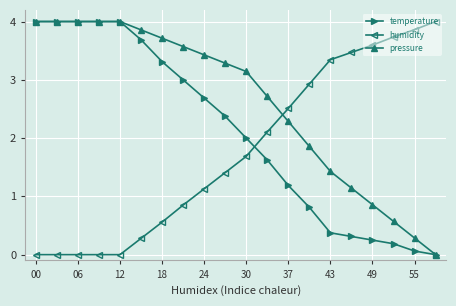

Which series has the largest total across all categories?

pressure